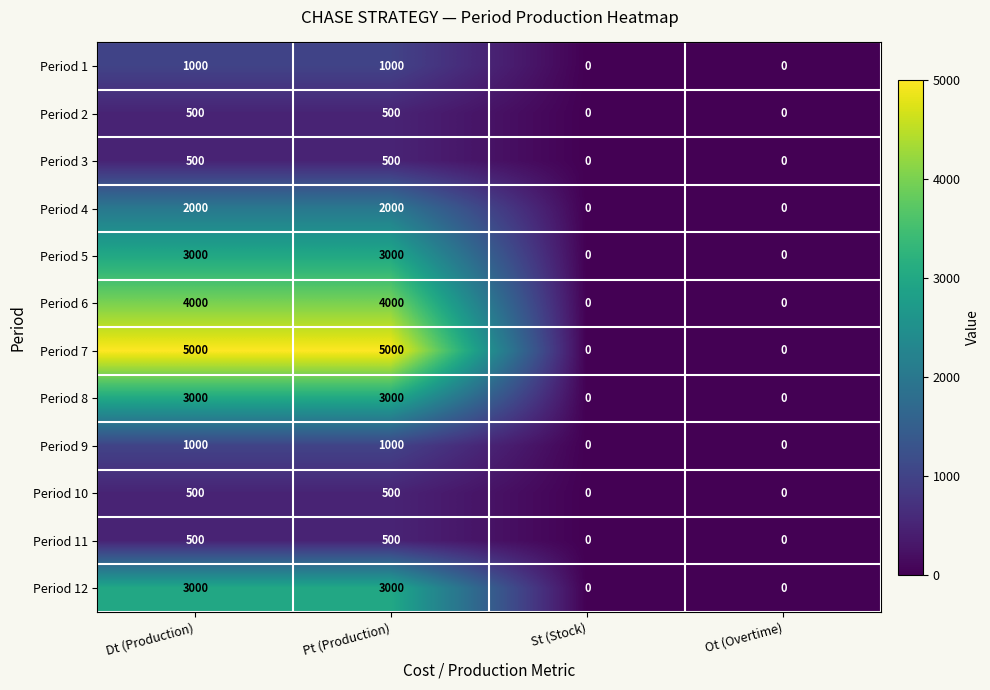

Which series changed the most between Pt (Production) and Ot (Overtime)?

Period 7